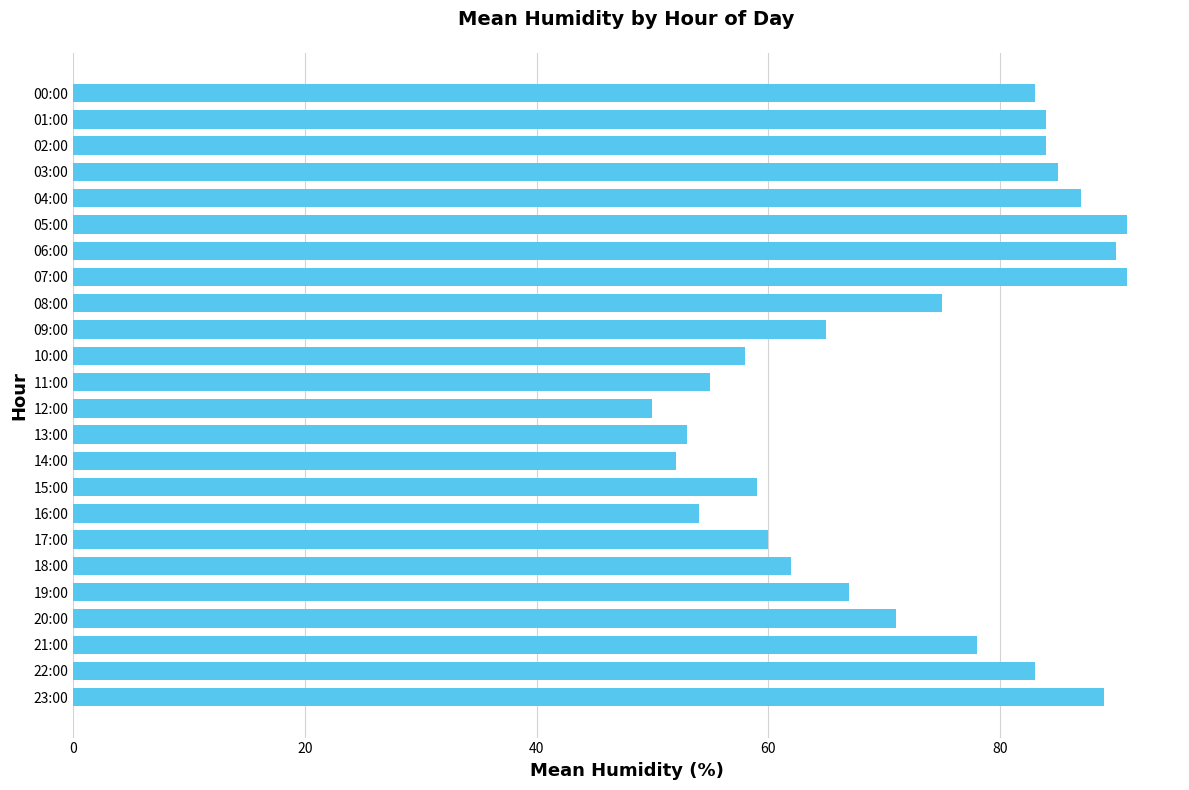

How many bars are there in total?

24